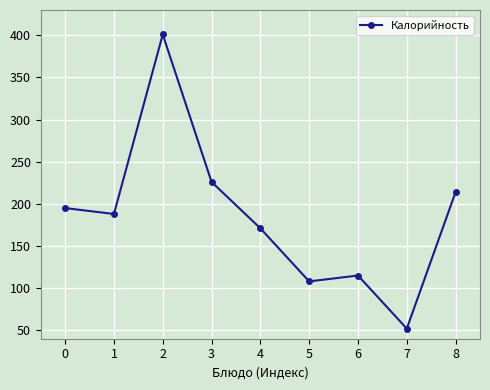

How many lines are shown in the chart?

1